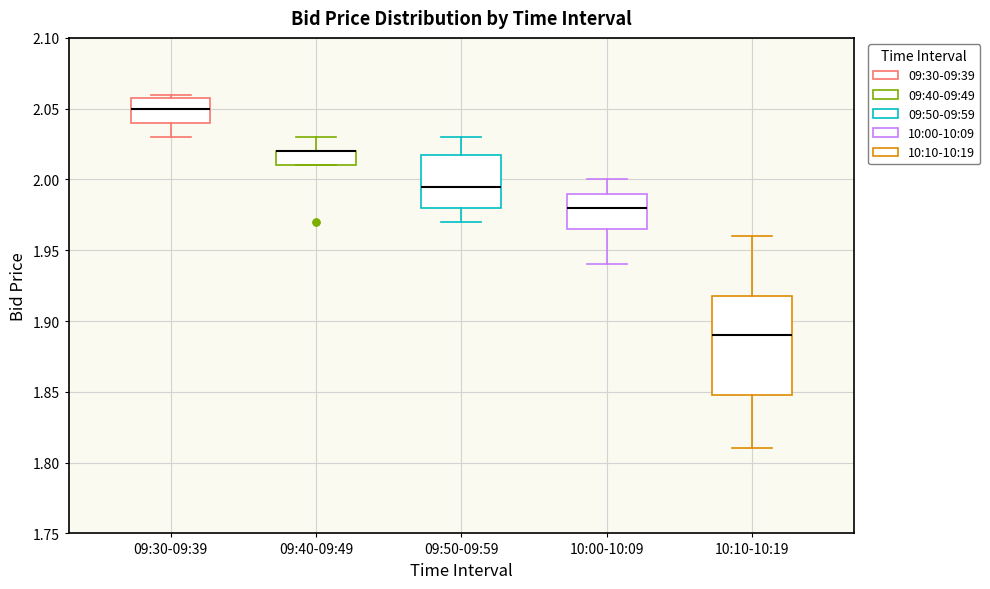

Where does the lower whisker of the box for 10:00-10:09 end on the y-axis? The values are not printed on the chart, so give them approximately, as read against the axis.

1.940